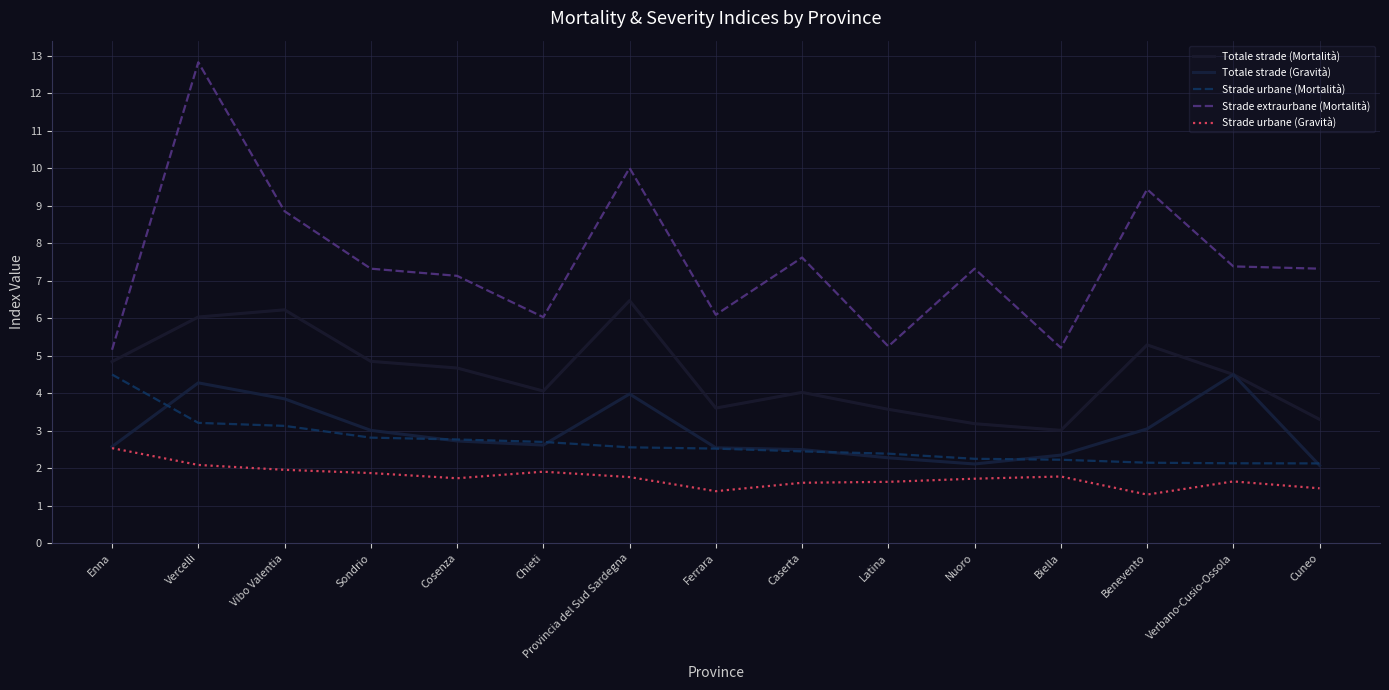

List the labels in order of Totale strade (Mortalità) value, smallest first.

Biella, Nuoro, Cuneo, Latina, Ferrara, Caserta, Chieti, Verbano-Cusio-Ossola, Cosenza, Enna, Sondrio, Benevento, Vercelli, Vibo Valentia, Provincia del Sud Sardegna